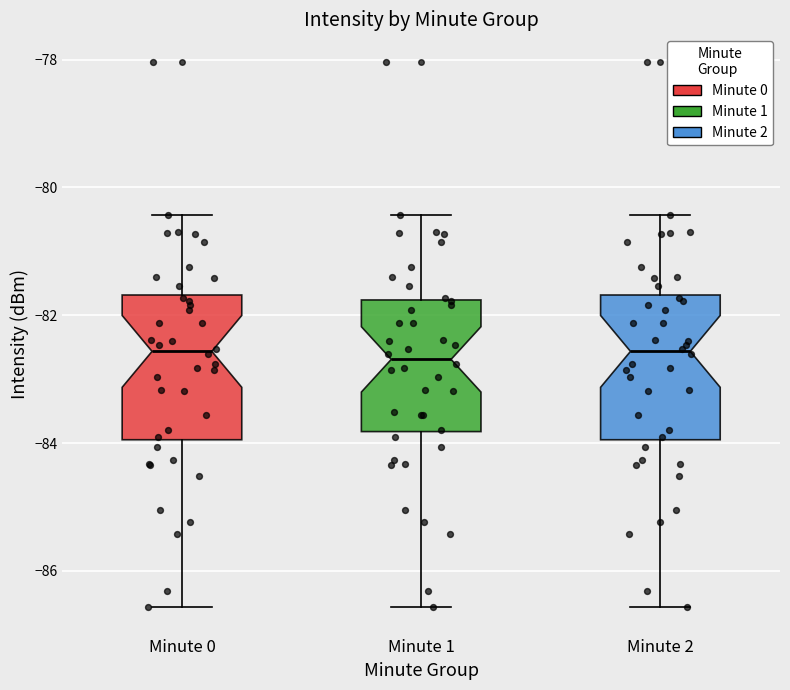

Reading left to right, transcribe this box plot: for each box, give where its median line is, the range the box spans, and where its two whiskers end, as read against the y-axis. The values are not printed on the chart, so give them approximately, as read against the axis.

Minute 0: median -82.6, box -84.0 to -81.6, whiskers -86.6 to -80.4
Minute 1: median -82.6, box -83.8 to -81.8, whiskers -86.6 to -80.4
Minute 2: median -82.6, box -84.0 to -81.6, whiskers -86.6 to -80.4